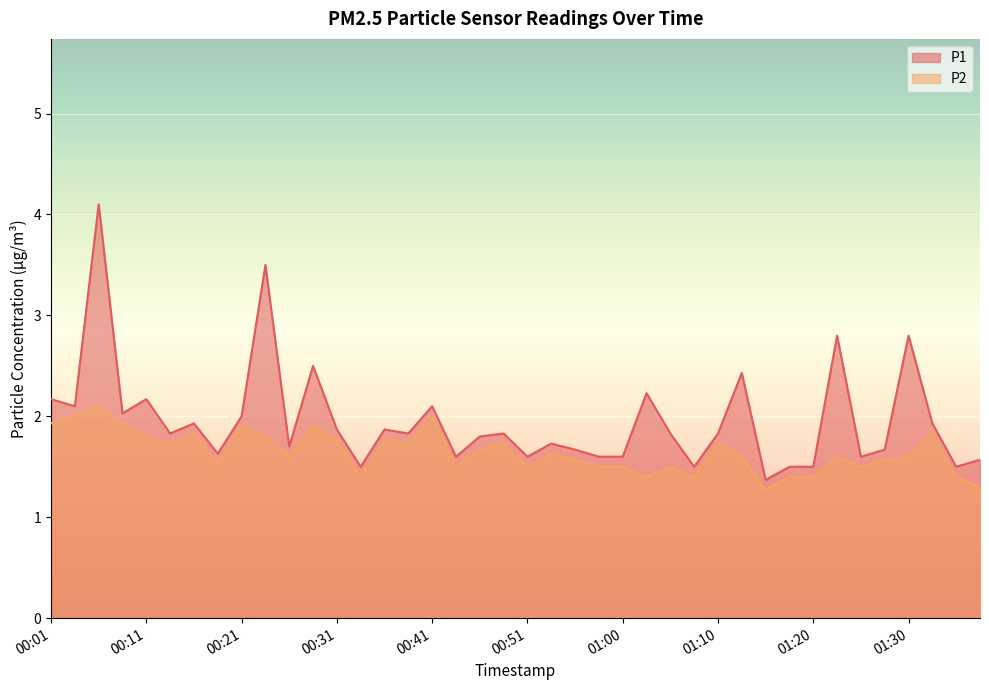

Which category has the lowest value across all series?

01:15